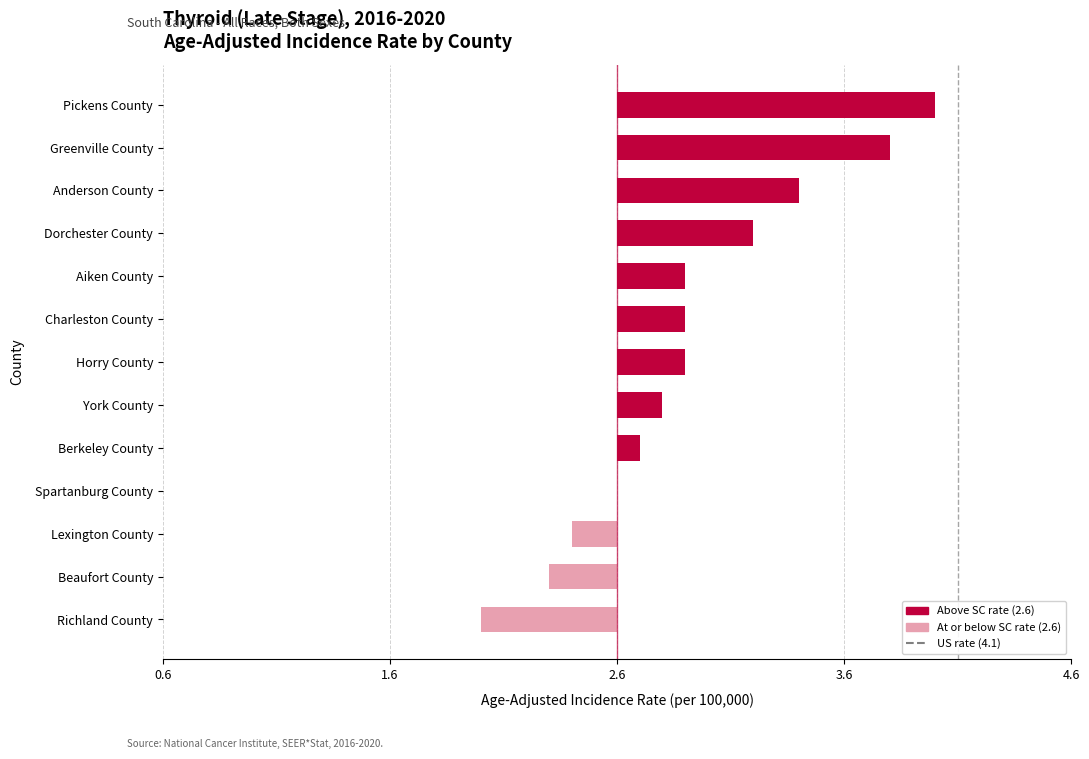

How many bars are there in total?

13